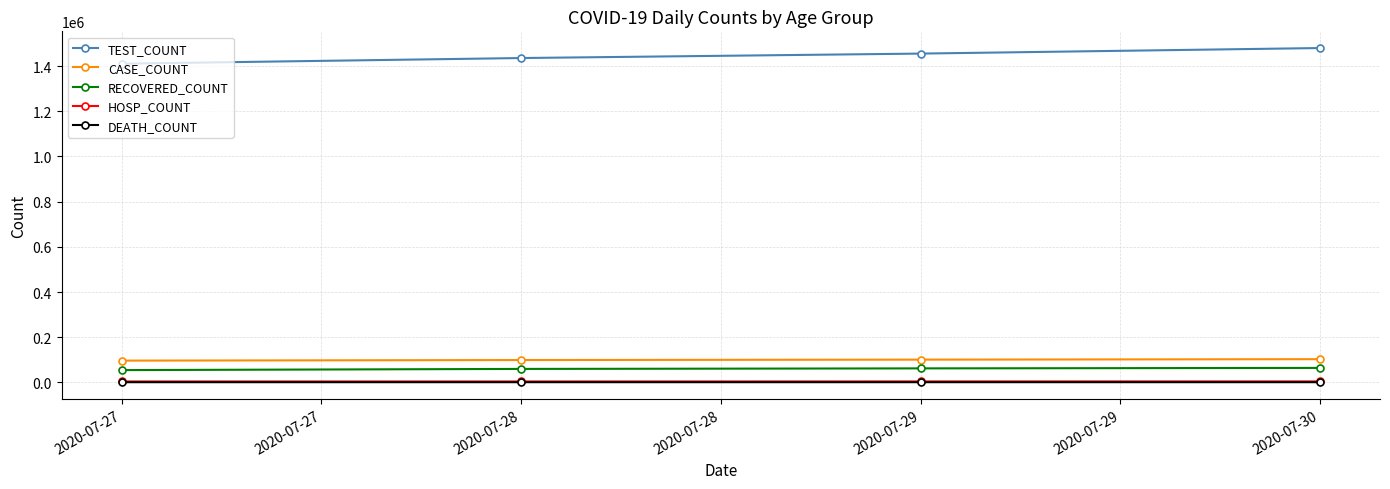

The value of TEST_COUNT at 2020-07-27 is 827132. True or false?

False